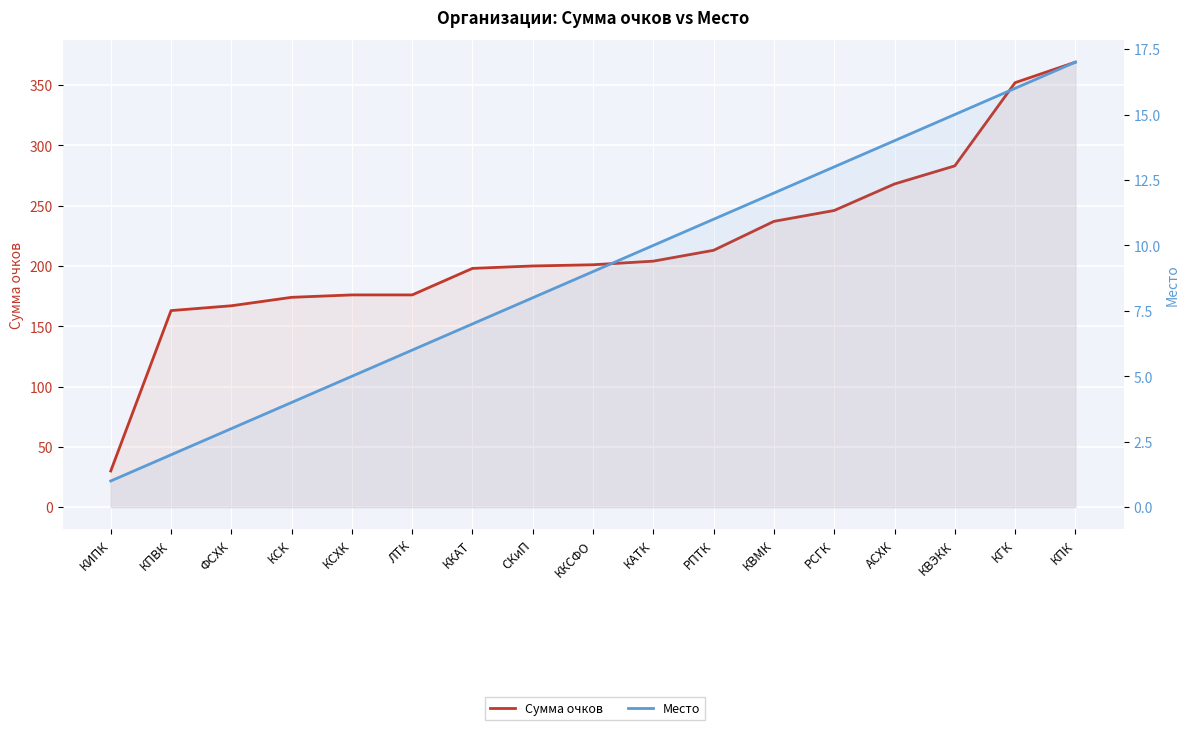

True or false: Место has a value of 0 at КИПК.

False